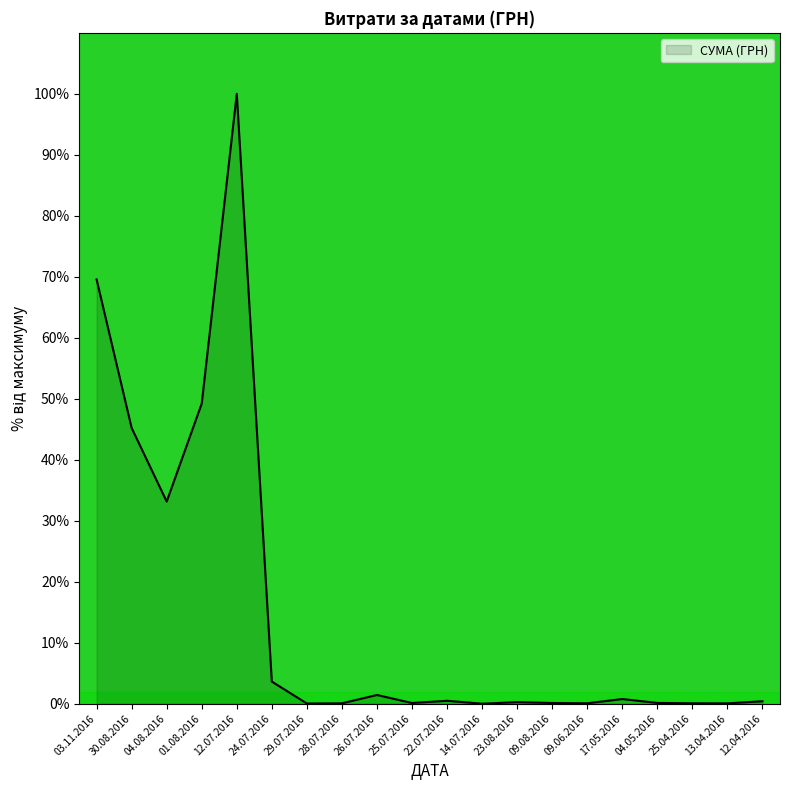

What is the difference between the maximum and minimum values?

100.0